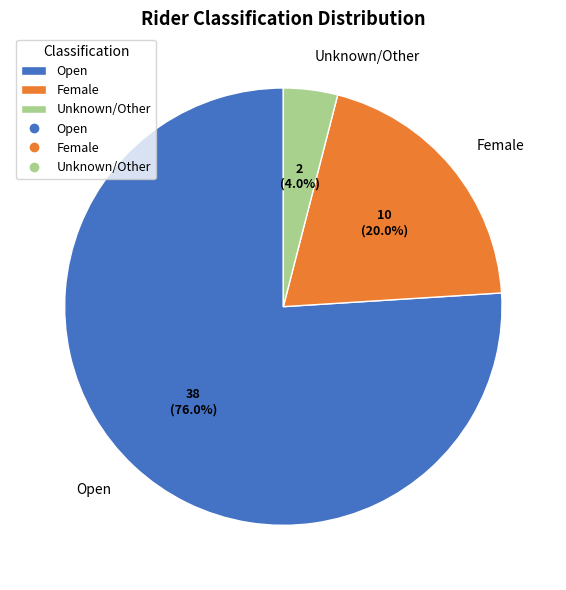

To the nearest percent, what is the difference between the Female and Unknown/Other slice percentages?

16%